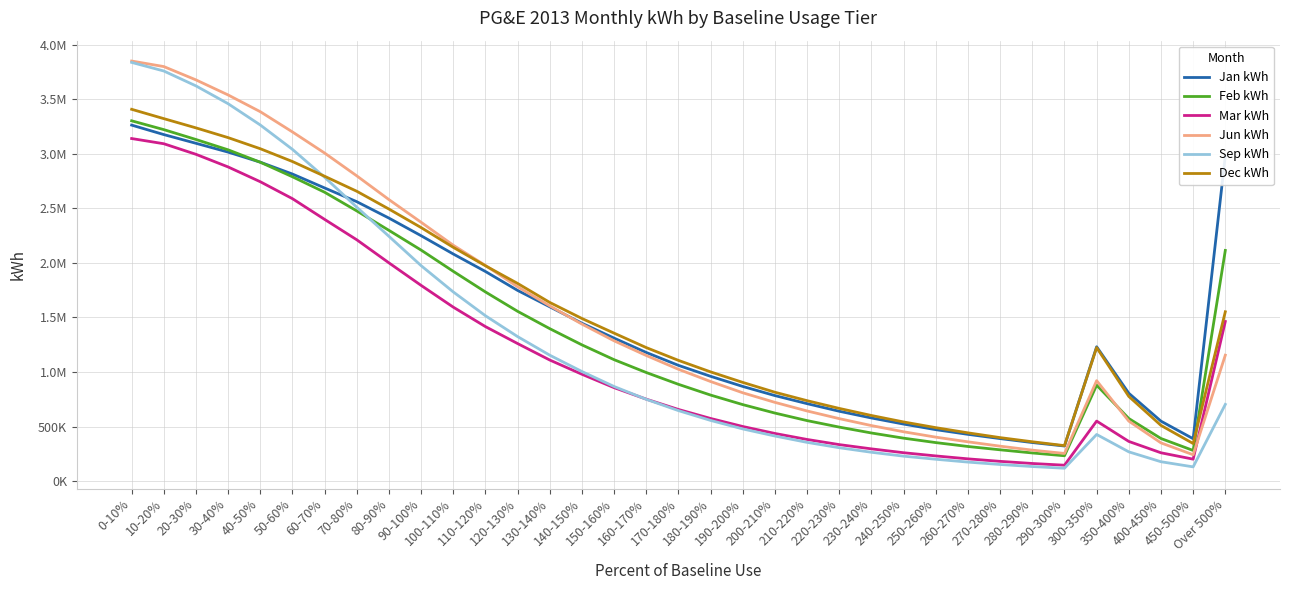

Does the chart display data point markers on the line(s)?

No